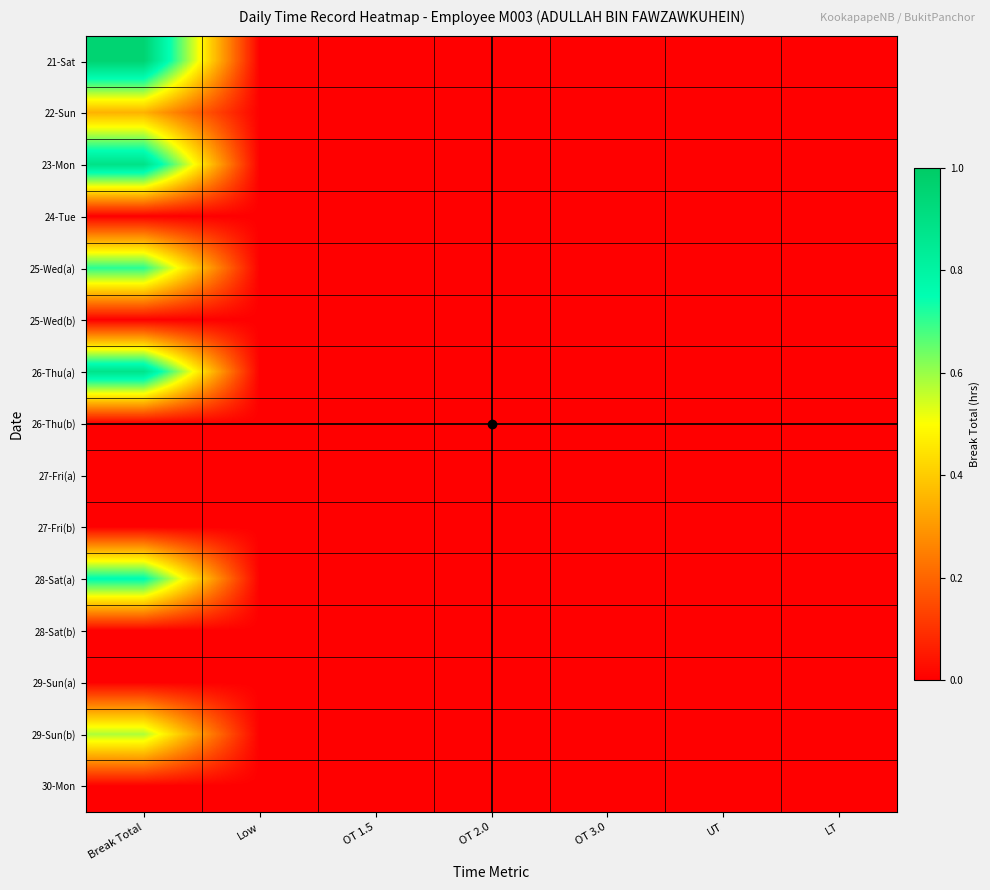

What is the maximum value shown in the chart?

1.0